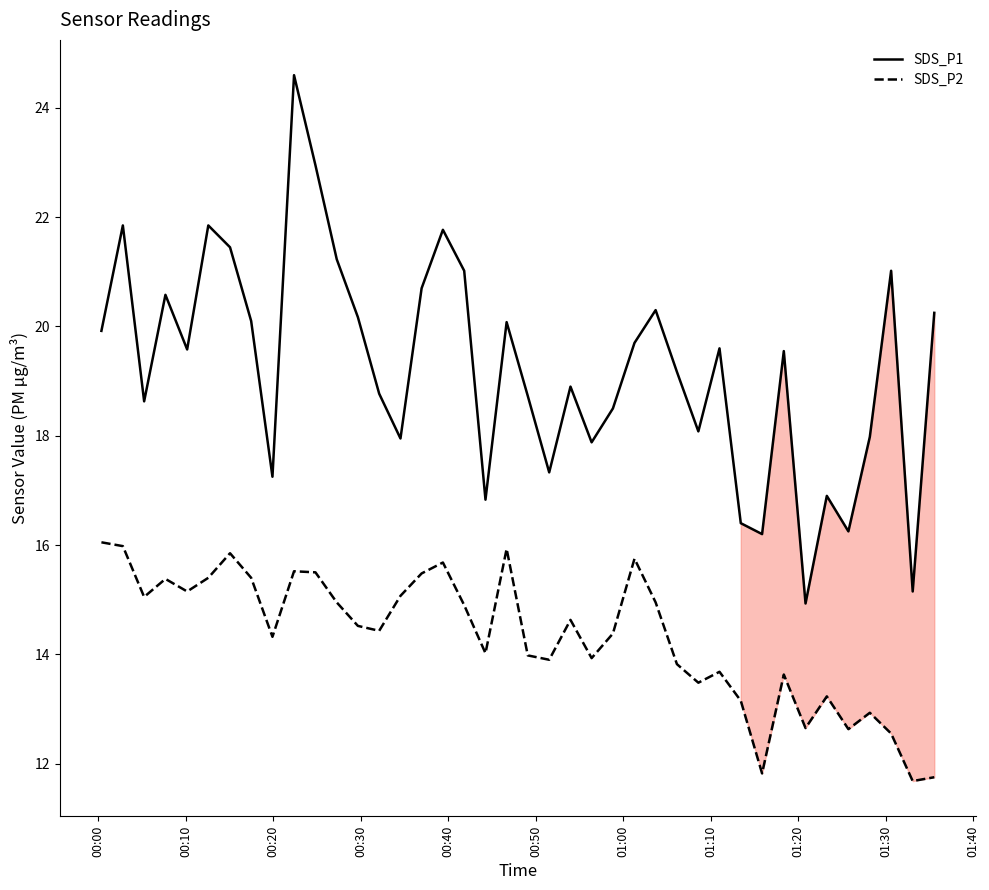

Which series has the largest range (max minus min)?

SDS_P1